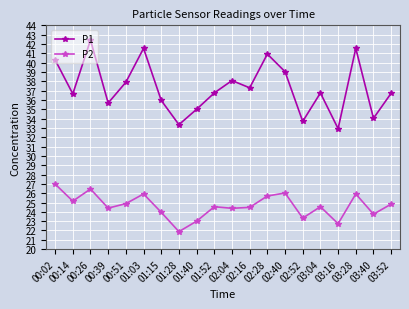

How many data points does each series have?

20